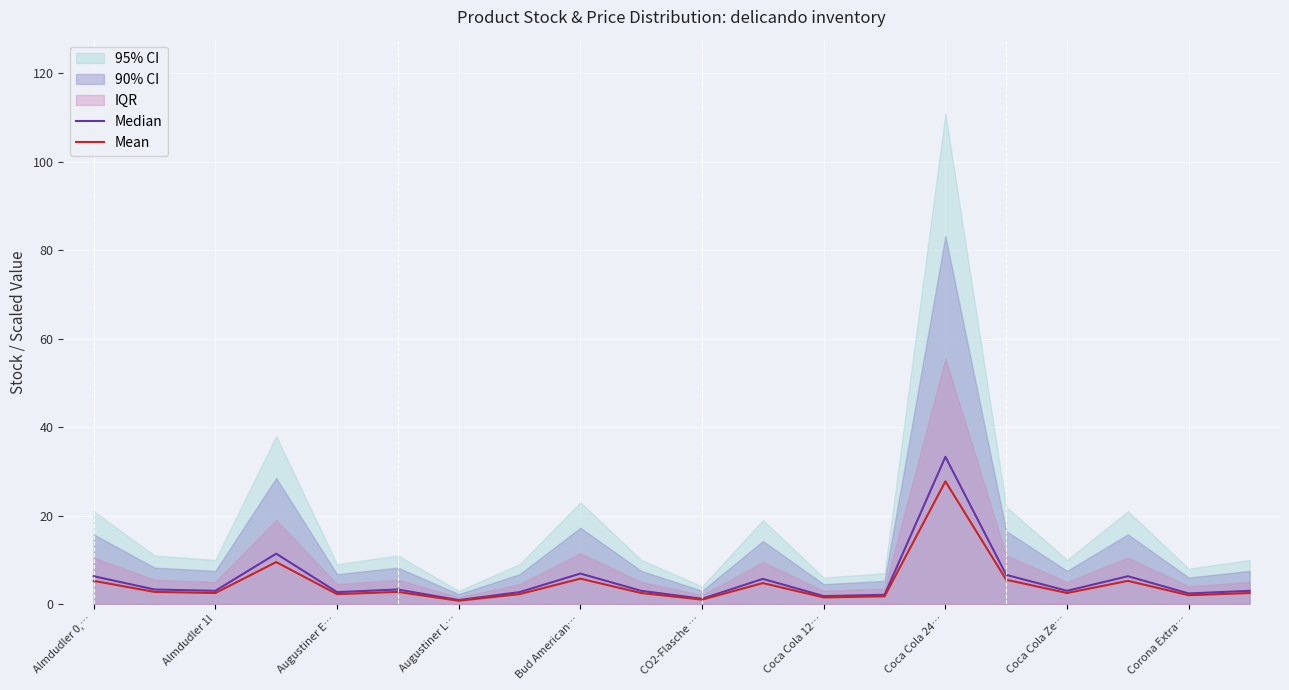

Where does the Median series first go above 3?

Almdudler 0,…